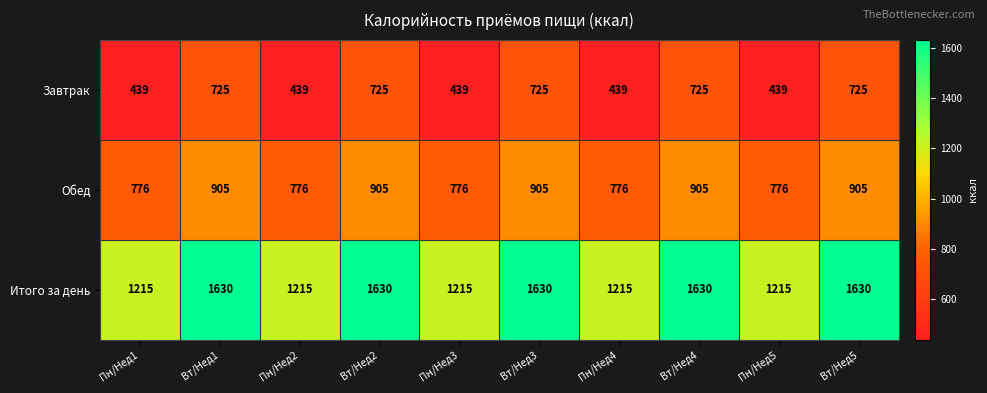

How many distinct data groups are displayed?

3